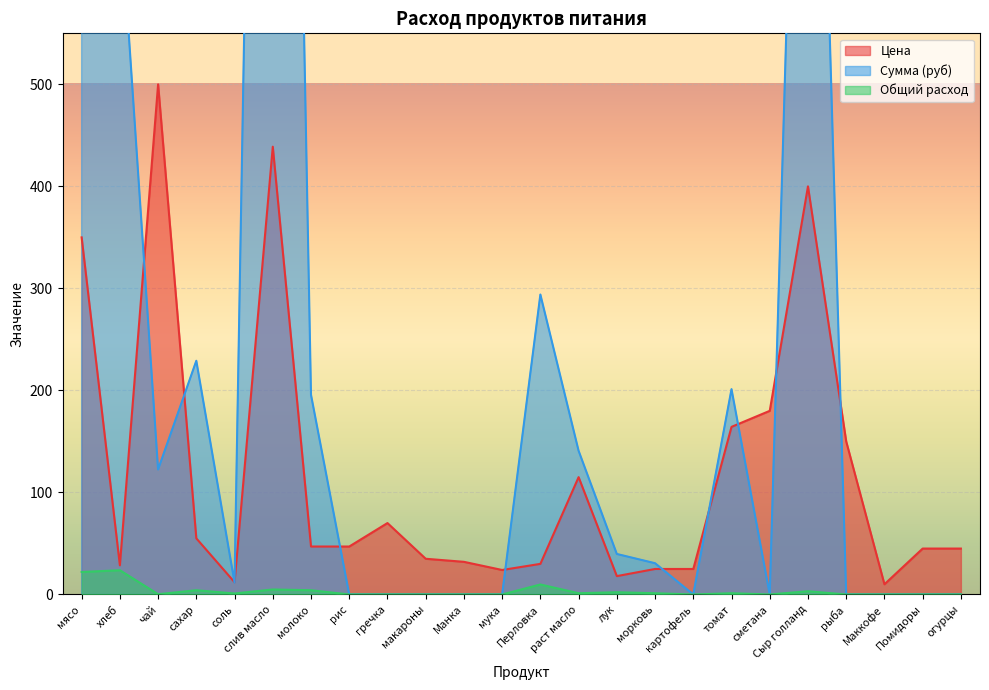

Is the value of Общий расход at молоко greater than the value of Сумма (руб) at Перловка?

No